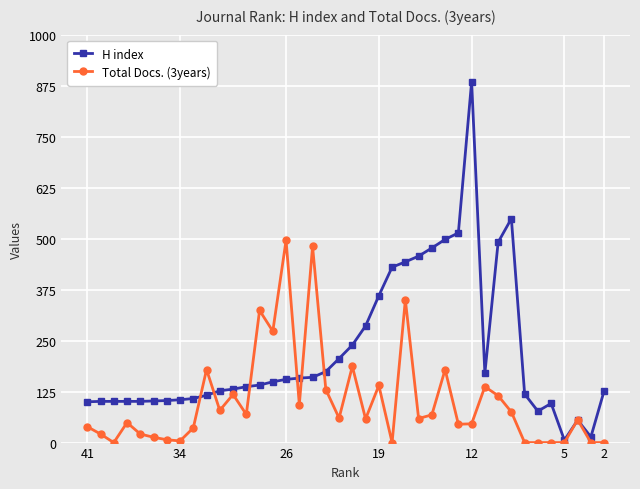

What is the average value of the H index series?

222